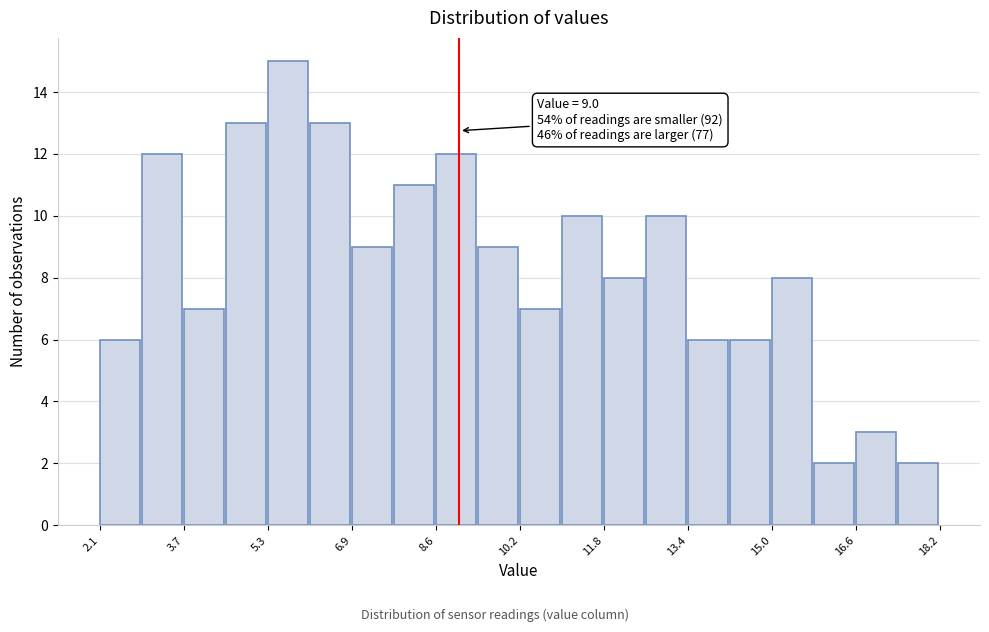

Which range on the x-axis has the tallest bar?

5.4 to 6.2